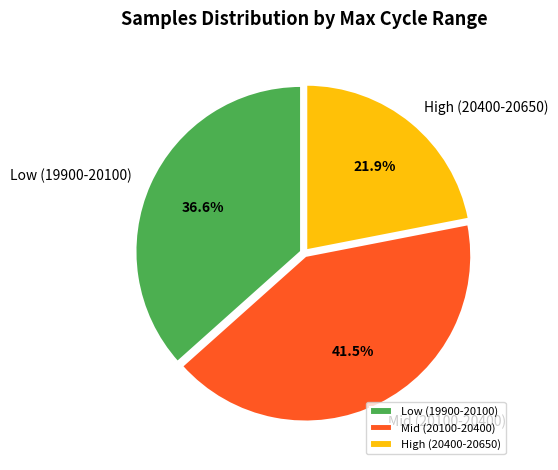

How many segments does this pie chart have?

3